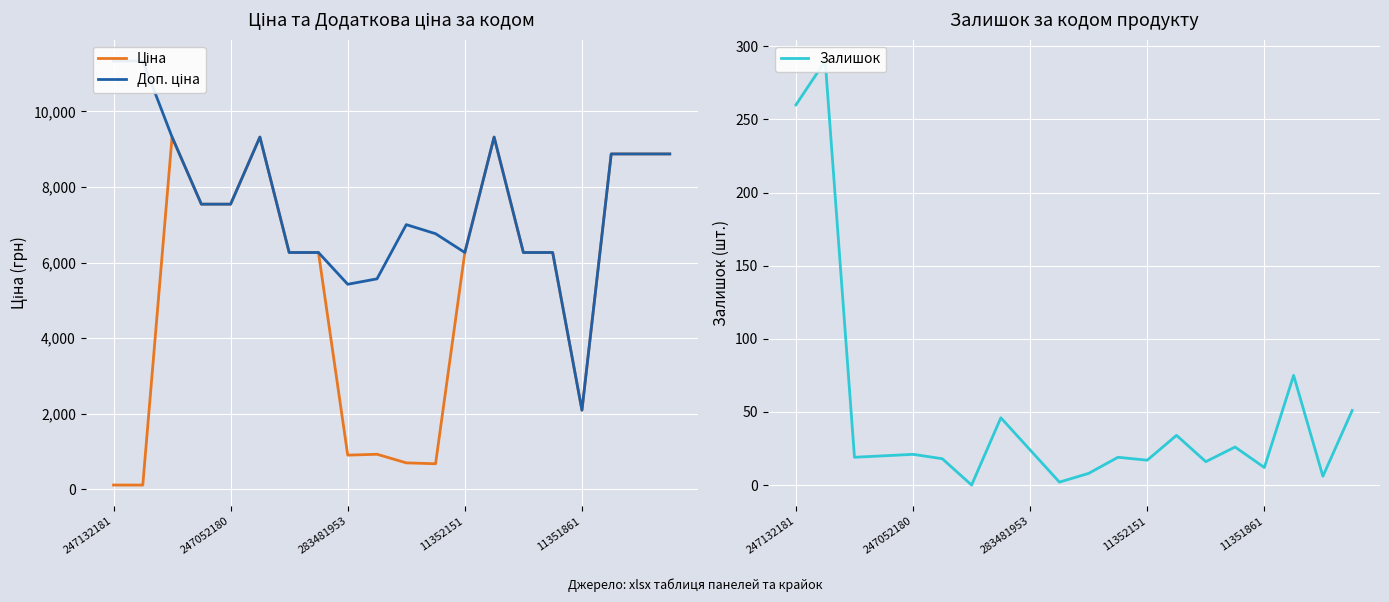

Rank the series at 247052180 from highest to lowest value.

Ціна, Доп. ціна, Залишок